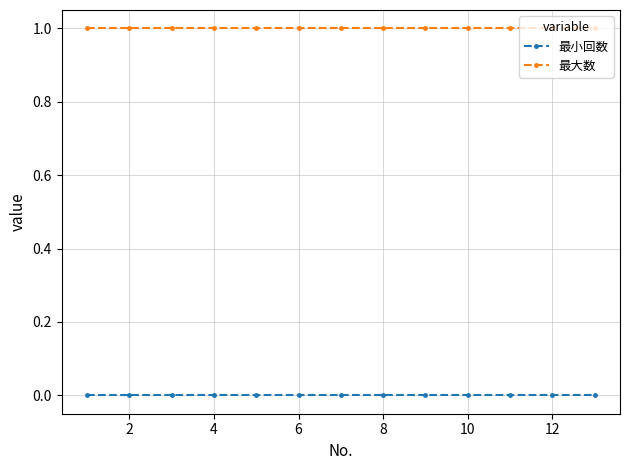

True or false: 最大数 and 最小回数 cross at least once.

False